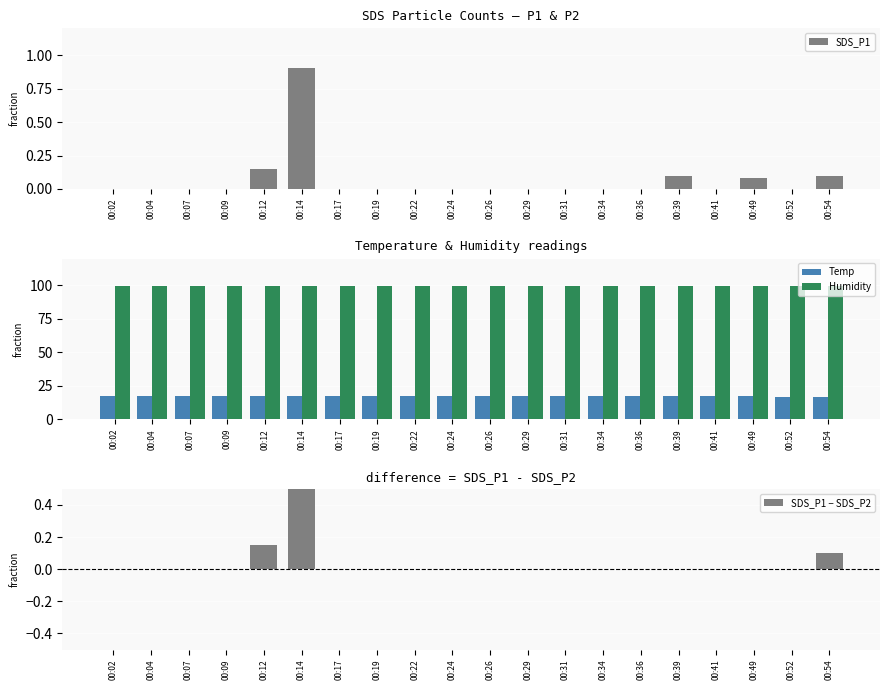

What is the spread (max minus min) of values at 00:07?

99.9